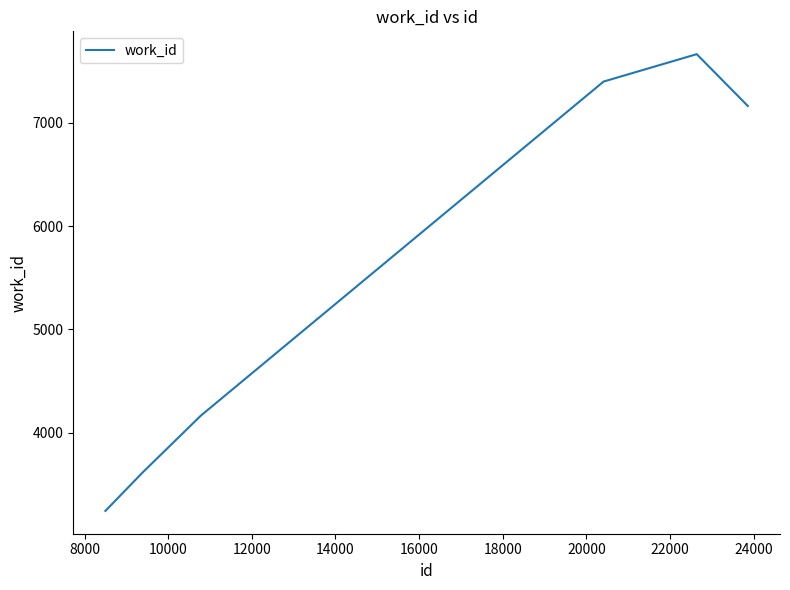

What is the difference between the second highest and second lowest values?

3782